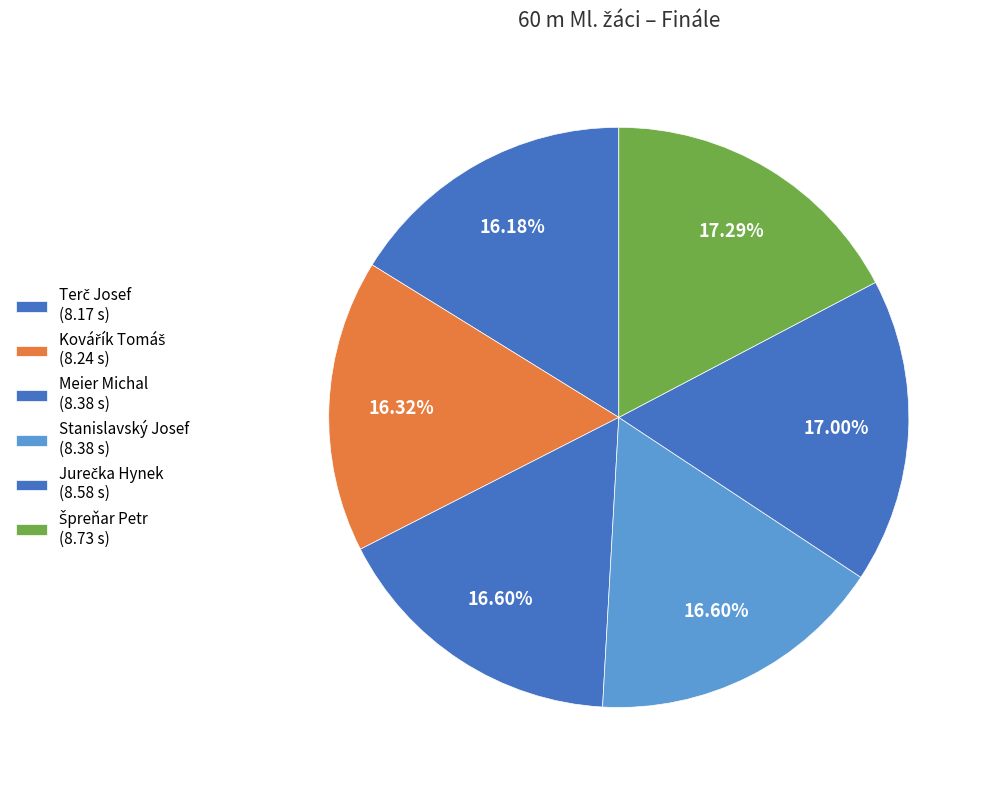

Is it true that Terč Josef is 9% of the pie?

False